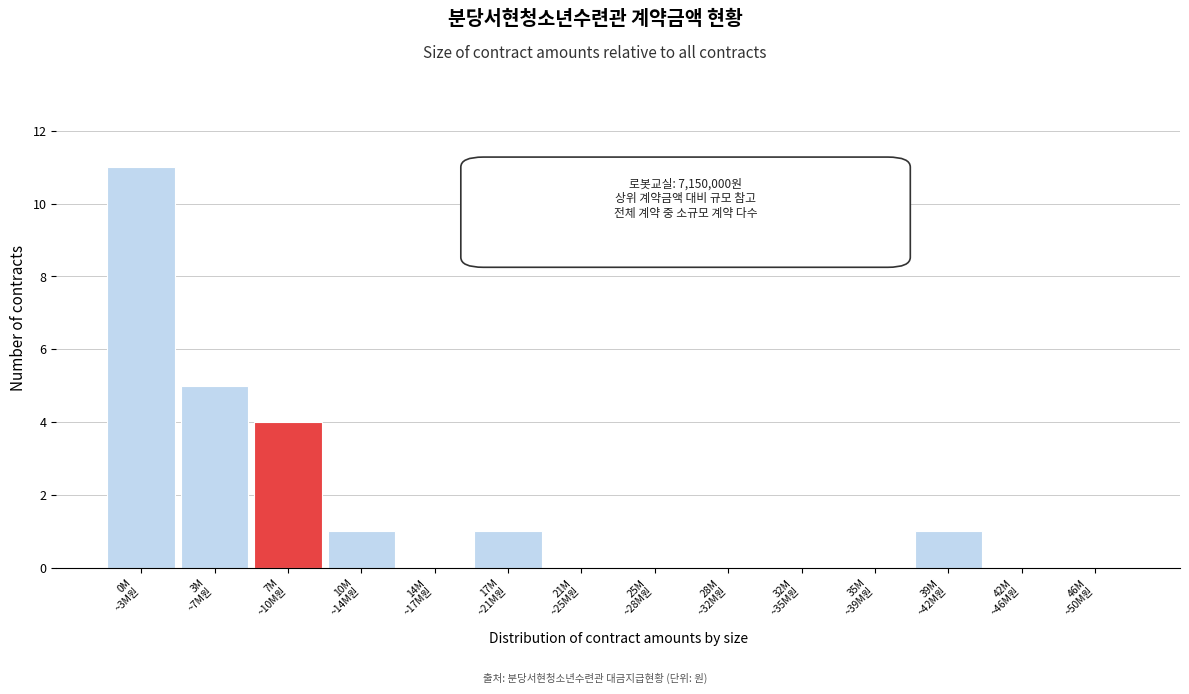

What is the greatest value displayed?

11